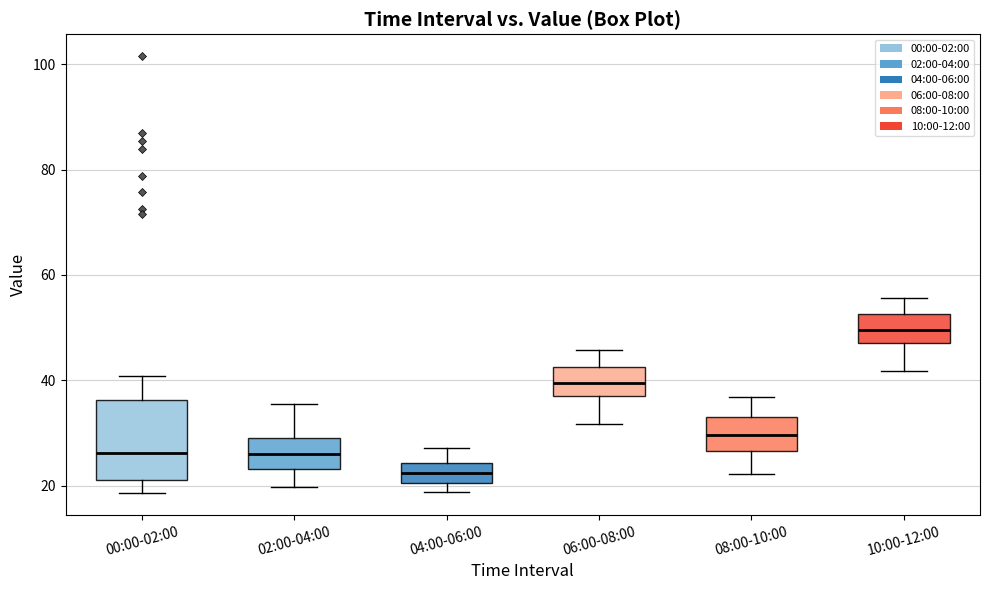

Reading left to right, read every box against the y-axis: the position of its median line, the range the box covers, and the ends of its whiskers. The values are not printed on the chart, so give them approximately, as read against the axis.

00:00-02:00: median 26, box 20 to 36, whiskers 18 to 40
02:00-04:00: median 26, box 24 to 30, whiskers 20 to 36
04:00-06:00: median 22, box 20 to 24, whiskers 18 to 28
06:00-08:00: median 40, box 38 to 42, whiskers 32 to 46
08:00-10:00: median 30, box 26 to 34, whiskers 22 to 36
10:00-12:00: median 50, box 48 to 52, whiskers 42 to 56